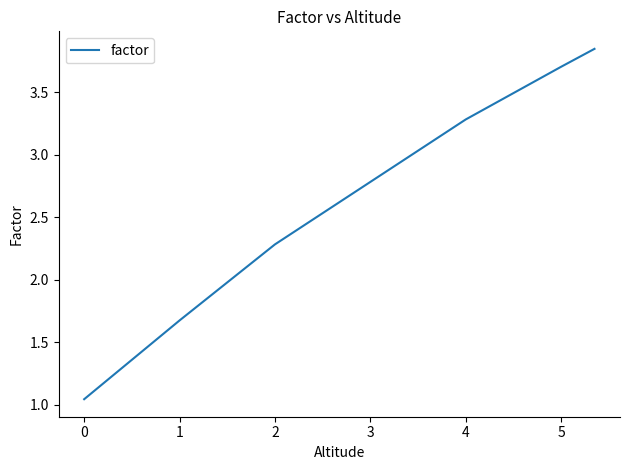

Does the chart display data point markers on the line(s)?

No